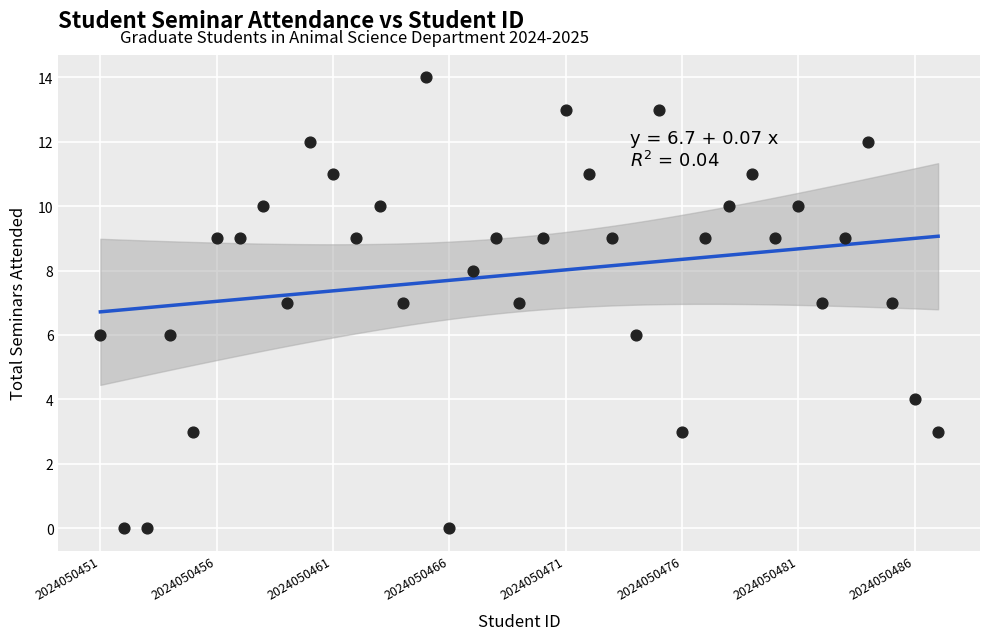

What is the range of Y values (max minus min)?

14